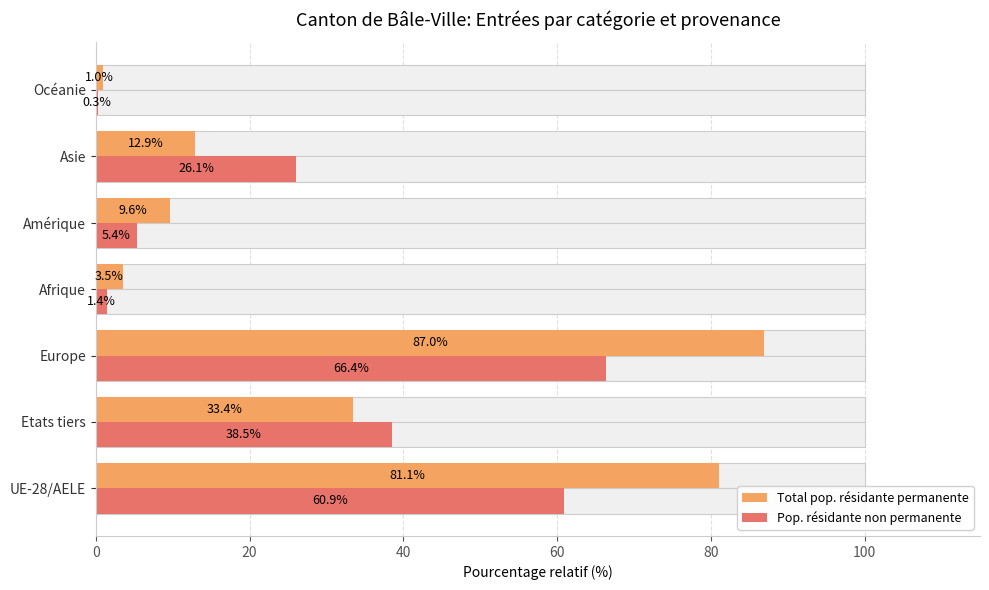

What is the minimum value for Pop. résidante non permanente?

0.3